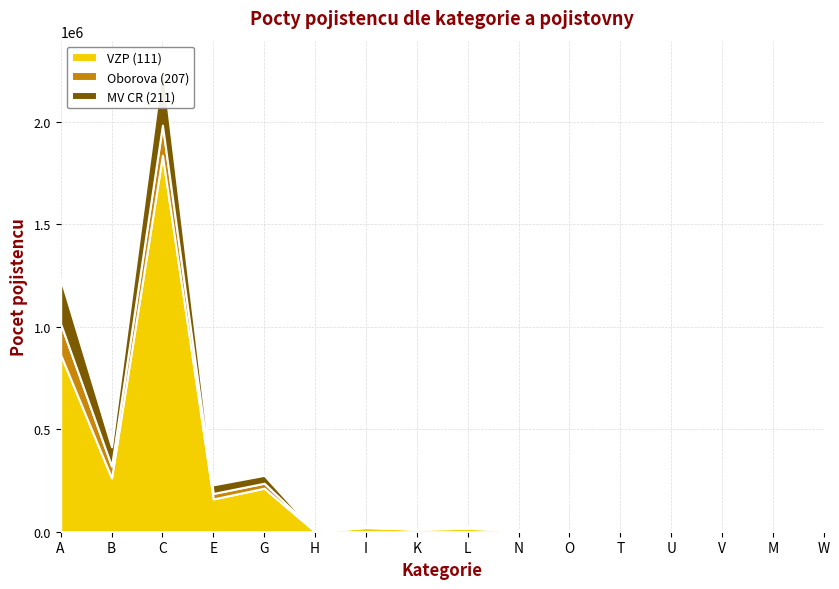

Reading left to right, extract all data points from this chart.

VZP (111): A=863923	B=262697	C=1837982	E=160069	G=212572	H=993	I=20946	K=12238	L=17056	N=6092	O=3834	T=10	U=507	V=1285	M=694	W=90
Oborova (207): A=151255	B=57758	C=147181	E=26802	G=24191	H=111	I=1889	K=1049	L=2722	N=187	O=398	T=1	U=34	V=0	M=138	W=29
MV CR (211): A=221378	B=93895	C=298004	E=42066	G=38517	H=71	I=5013	K=1473	L=3096	N=301	O=1389	T=2	U=42	V=3	M=151	W=20